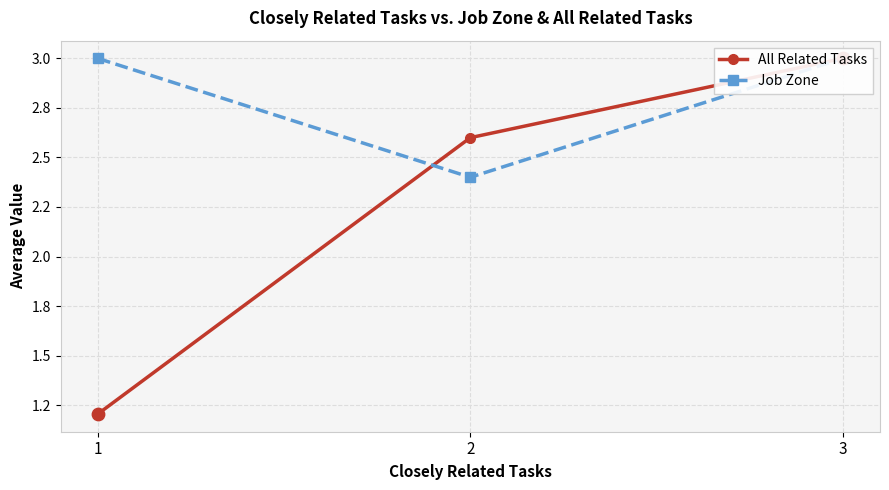

What are all the series names shown in the legend?

All Related Tasks, Job Zone